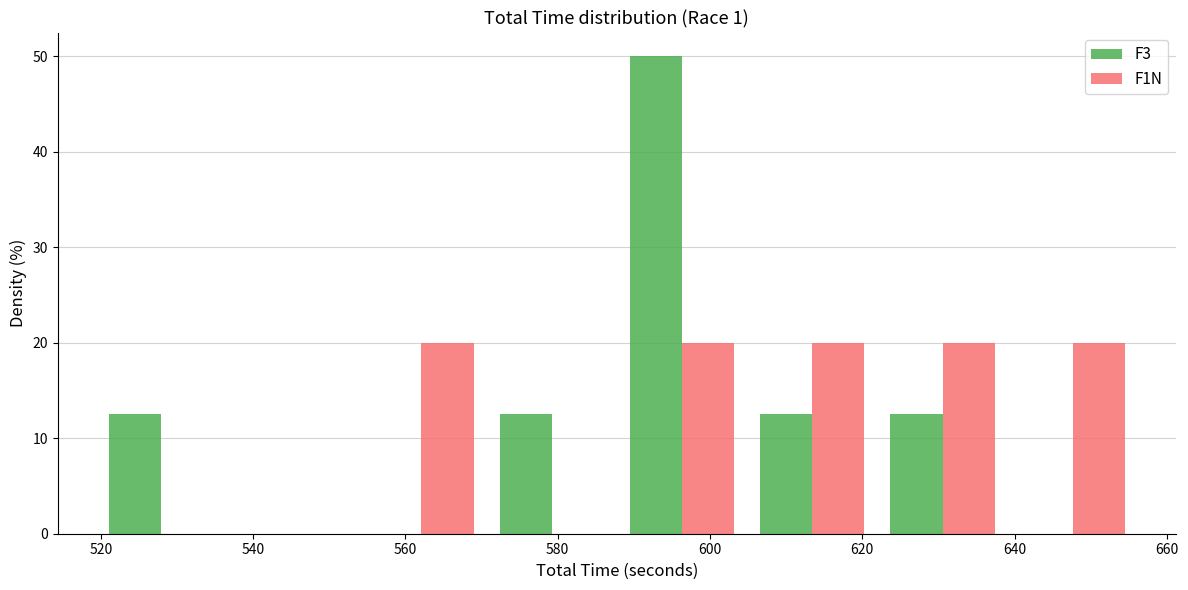

What is the height of the F3 bar covering 570 to 588 on the x-axis? Neither the bar edges nor the heights are printed on the chart, so give them approximately, as read against the axes.

13